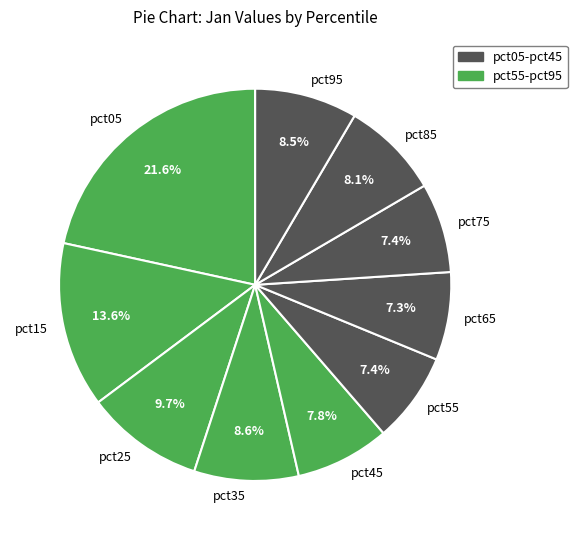

Between pct95 and pct25, which is larger?

pct25